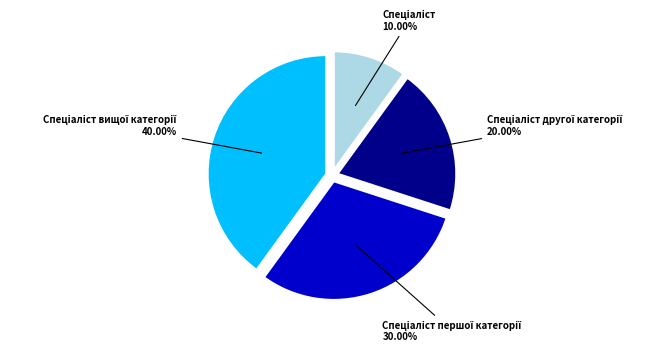

Count the number of slices in the pie.

4